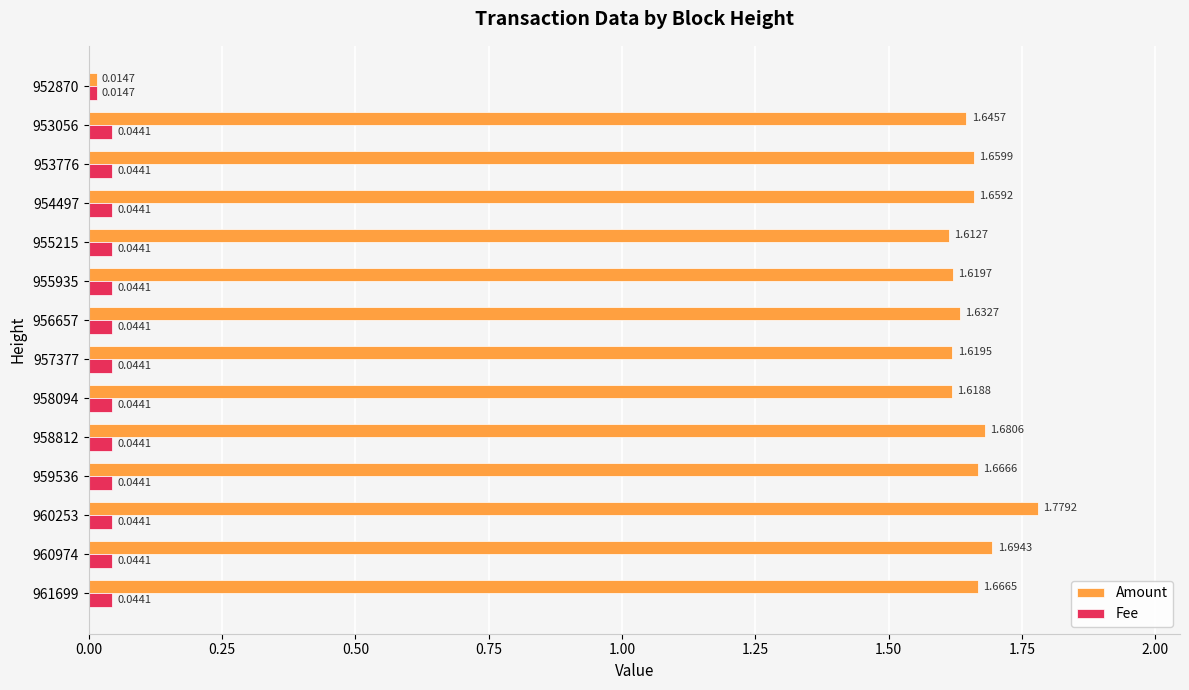

Between 955935 and 954497, which series saw the biggest shift?

Amount